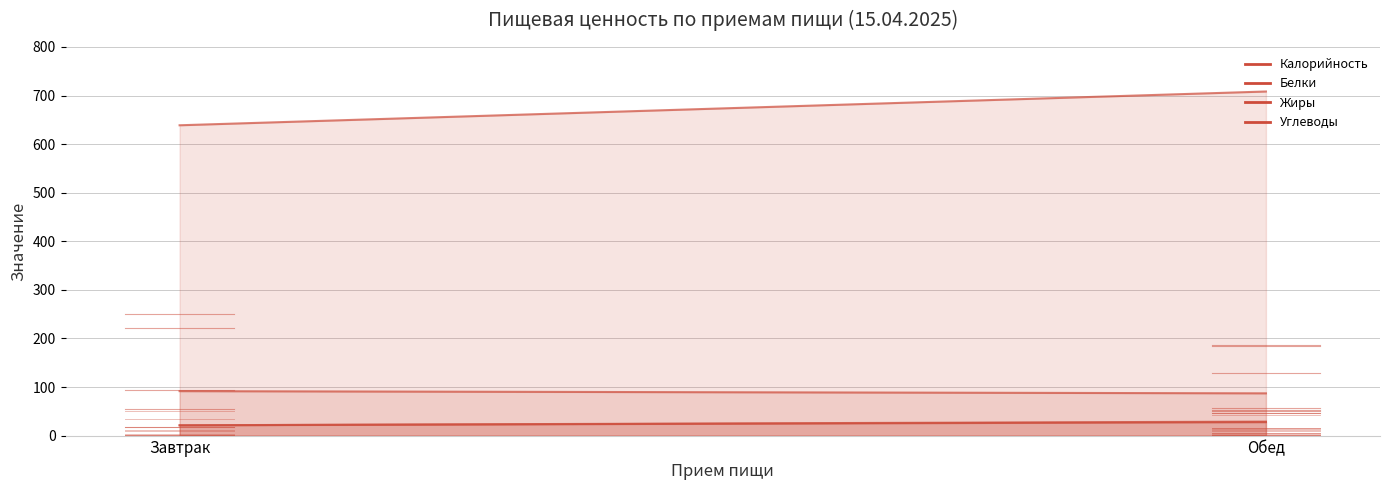

What is the greatest value displayed?

708.4